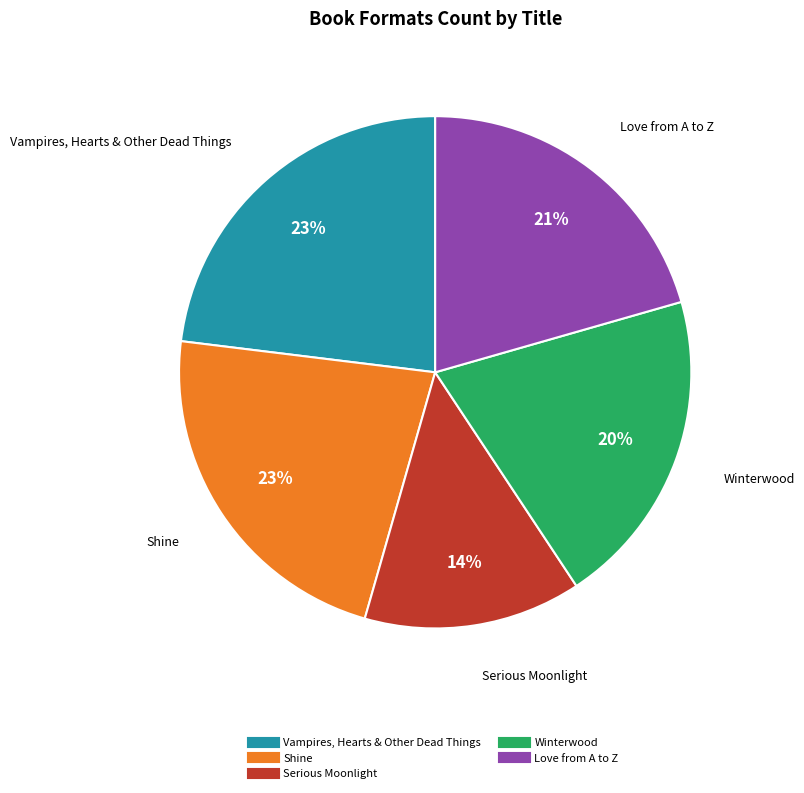

Does Vampires, Hearts & Other Dead Things account for over 50% of the chart?

No